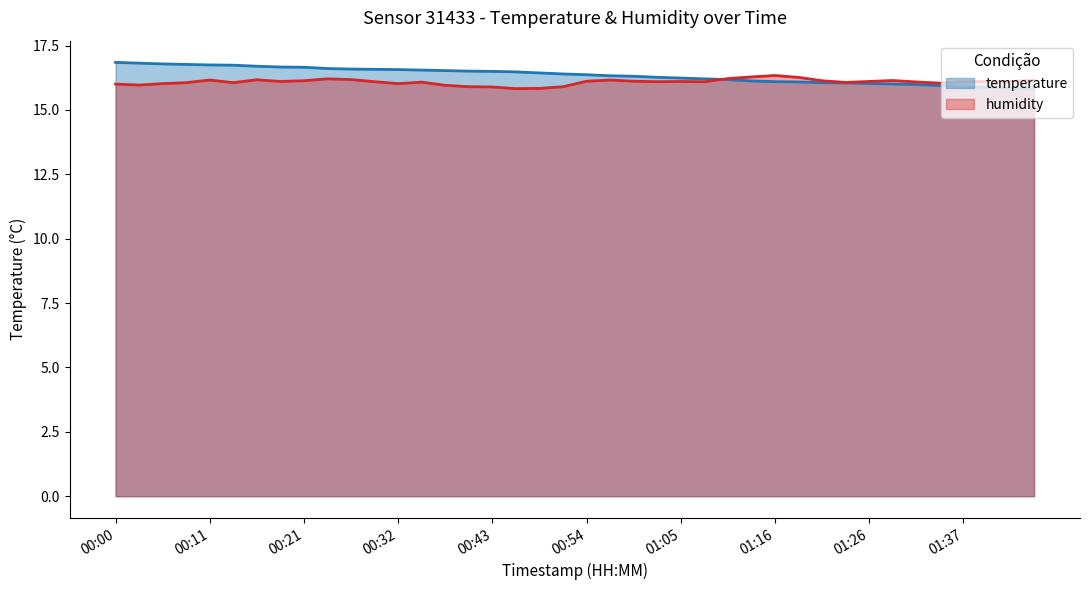

Which has a higher value, 01:13 or 01:02?

01:02